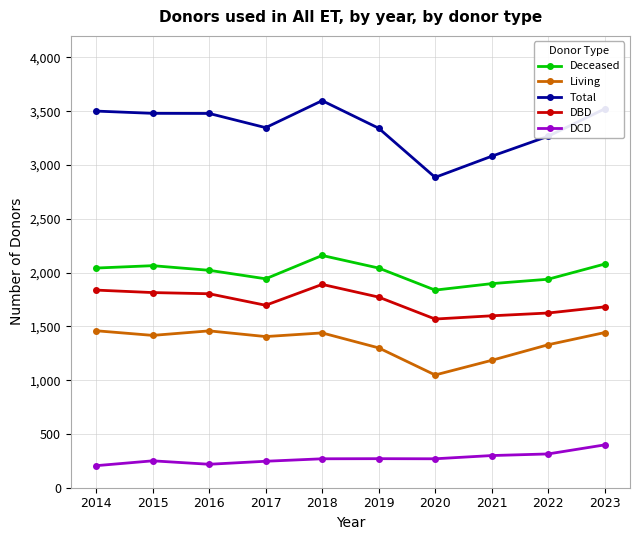

What is the value of the DCD point at the 1st from the left?

205